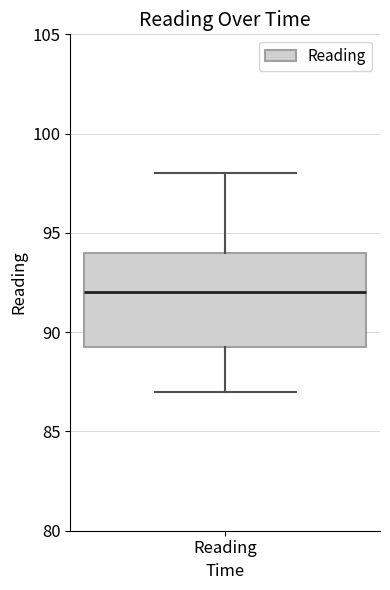

Where does the lower whisker of the box for Reading end on the y-axis? The values are not printed on the chart, so give them approximately, as read against the axis.

87.0